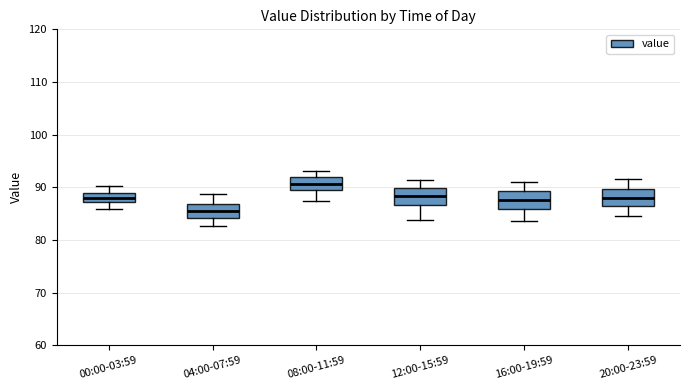

Reading left to right, read every box against the y-axis: the position of its median line, the range the box covers, and the ends of its whiskers. The values are not printed on the chart, so give them approximately, as read against the axis.

00:00-03:59: median 88, box 87 to 89, whiskers 86 to 90
04:00-07:59: median 85, box 84 to 87, whiskers 83 to 89
08:00-11:59: median 91, box 90 to 92, whiskers 87 to 93
12:00-15:59: median 88, box 87 to 90, whiskers 84 to 91
16:00-19:59: median 88, box 86 to 89, whiskers 84 to 91
20:00-23:59: median 88, box 86 to 90, whiskers 85 to 92